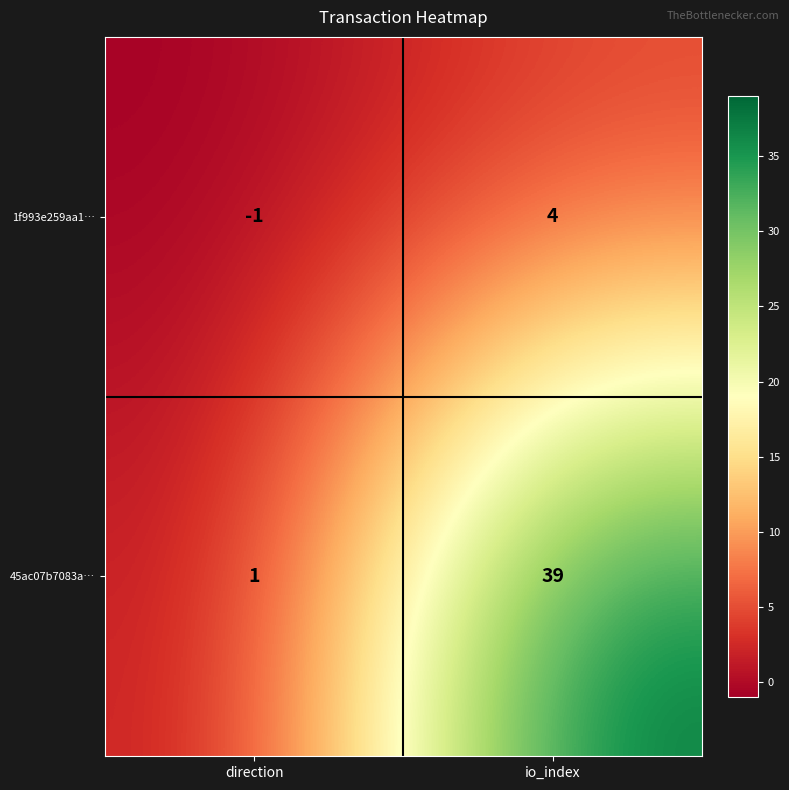

Rank the categories by 45ac07b7083a… value from highest to lowest.

io_index, direction